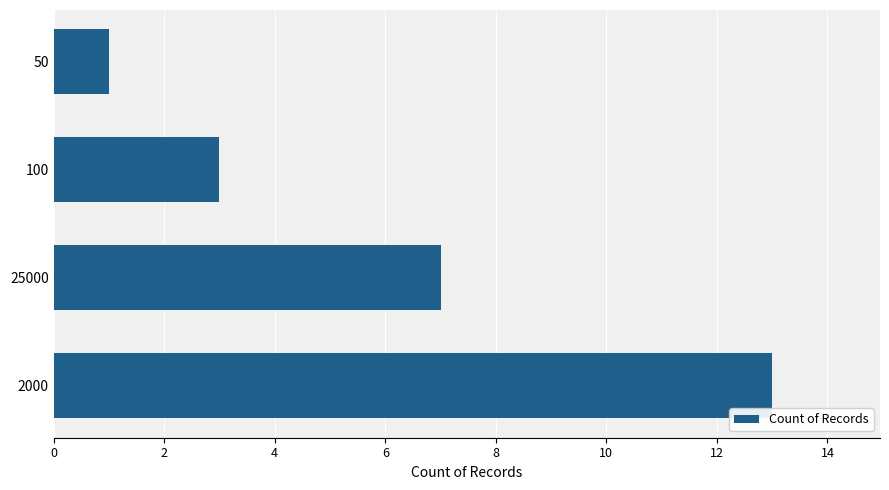

List the labels in order of value, largest first.

2000, 25000, 100, 50